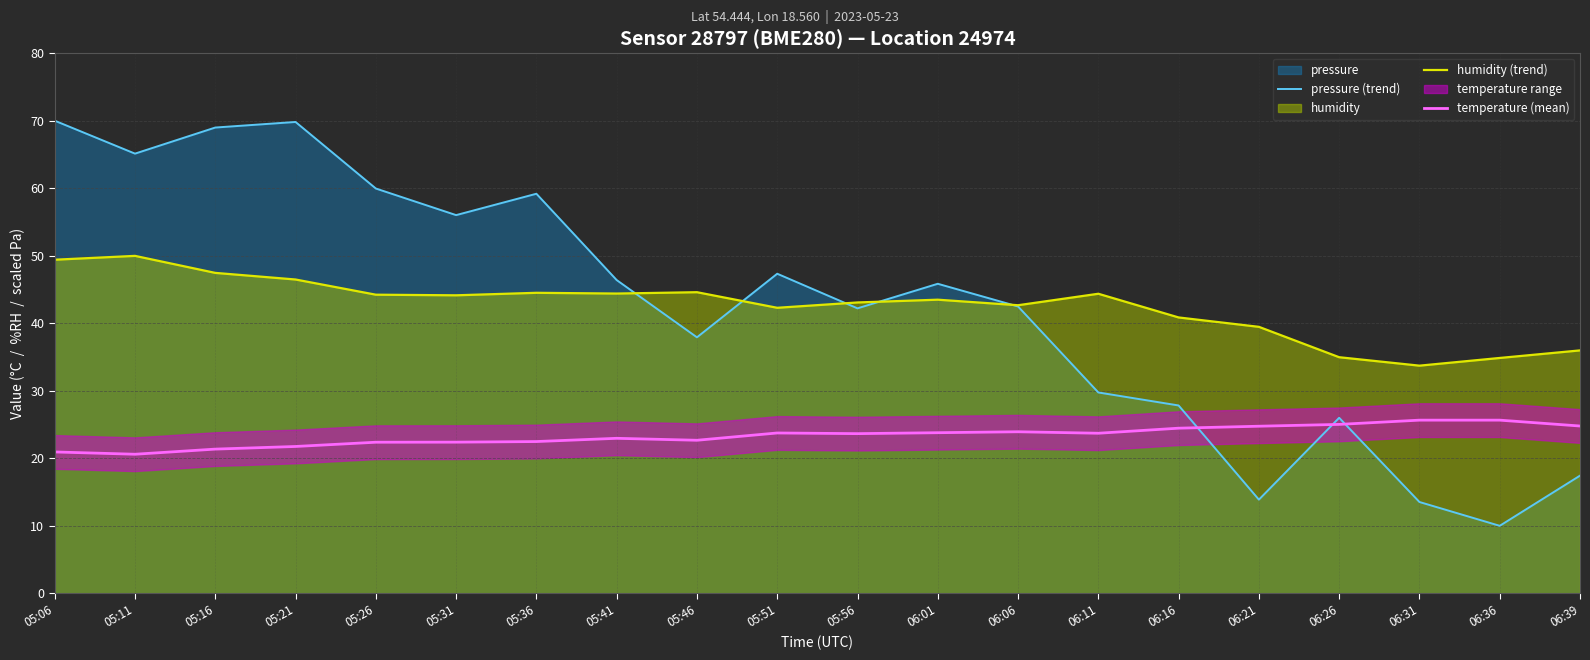

At which category does pressure (trend) reach its first local peak?

05:21